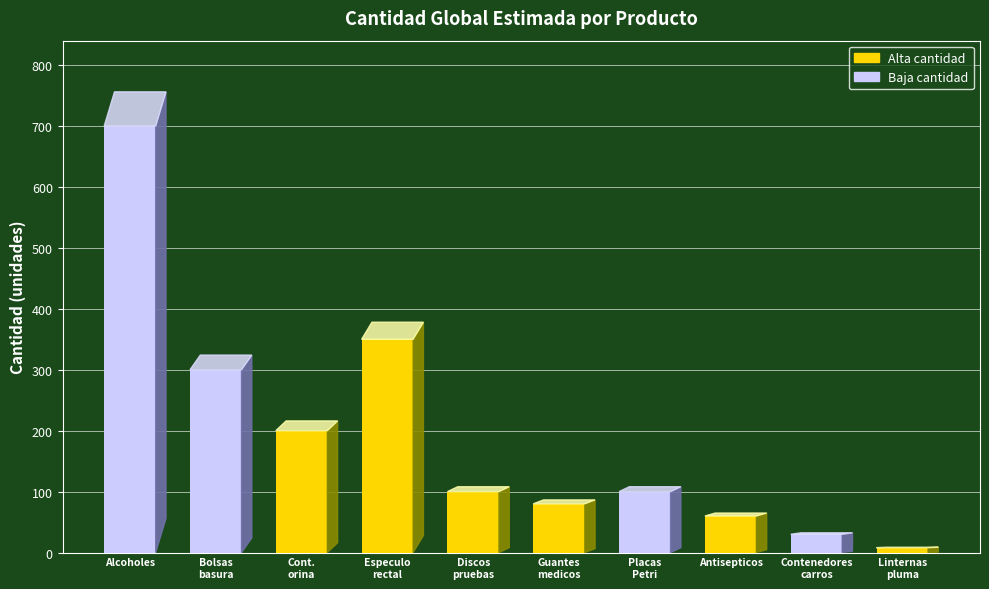

What is the difference between the maximum and minimum values?

692